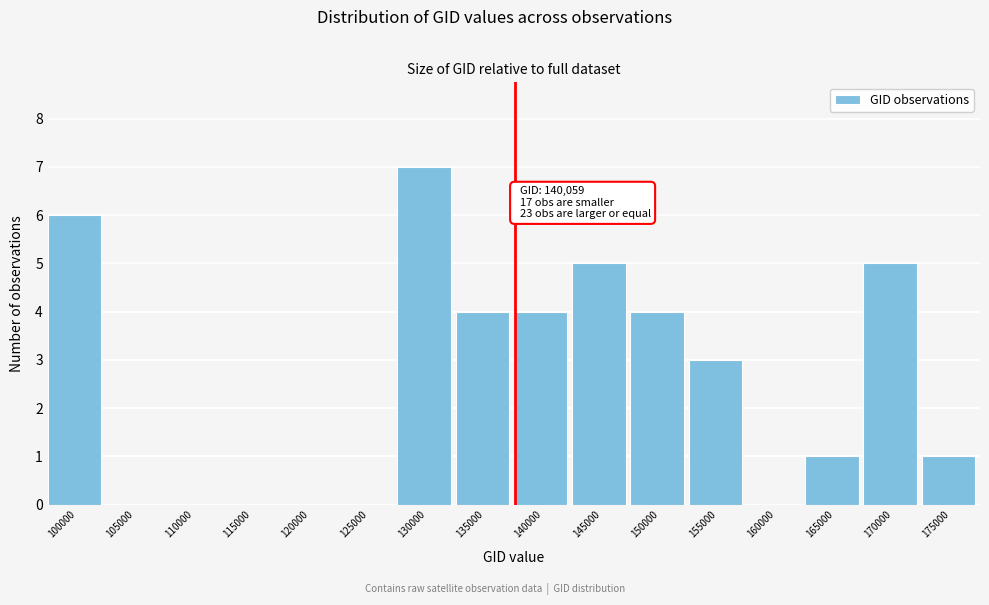

Reading right to left, what are all the values shown in this chart?

175000=1	170000=5	165000=1	160000=0	155000=3	150000=4	145000=5	140000=4	135000=4	130000=7	125000=0	120000=0	115000=0	110000=0	105000=0	100000=6